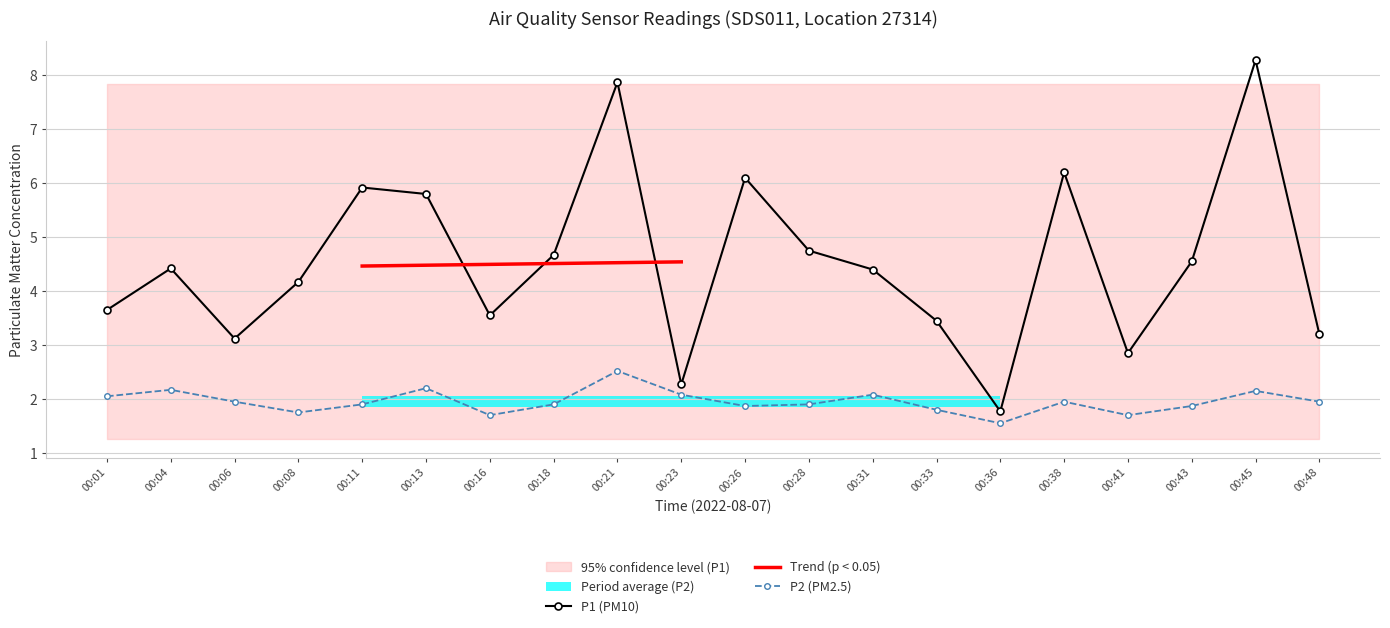

What is the greatest value displayed?

8.3